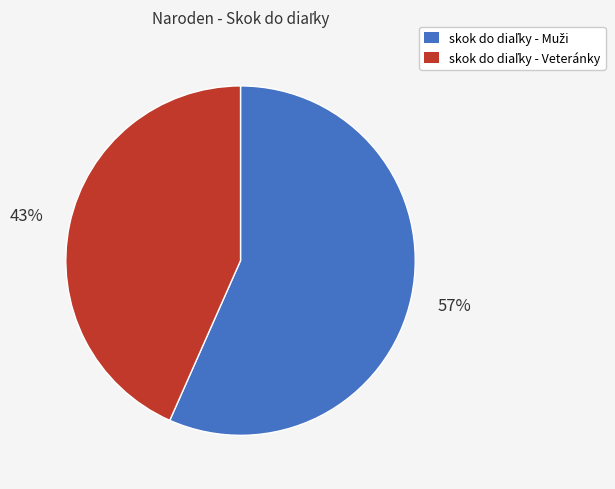

Is there any slice that represents more than half of the pie?

Yes